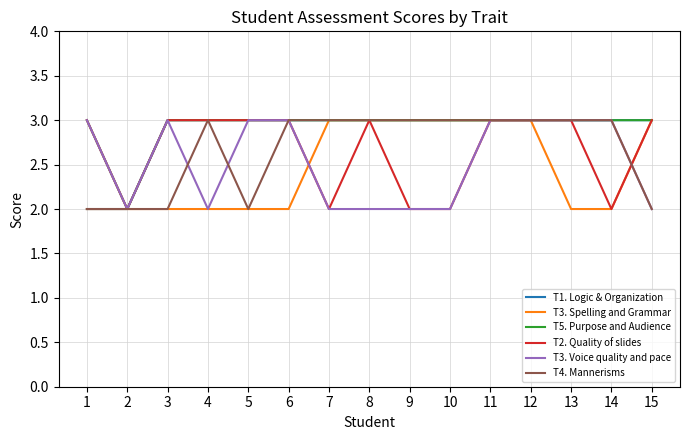

Does the chart have visible grid lines?

Yes